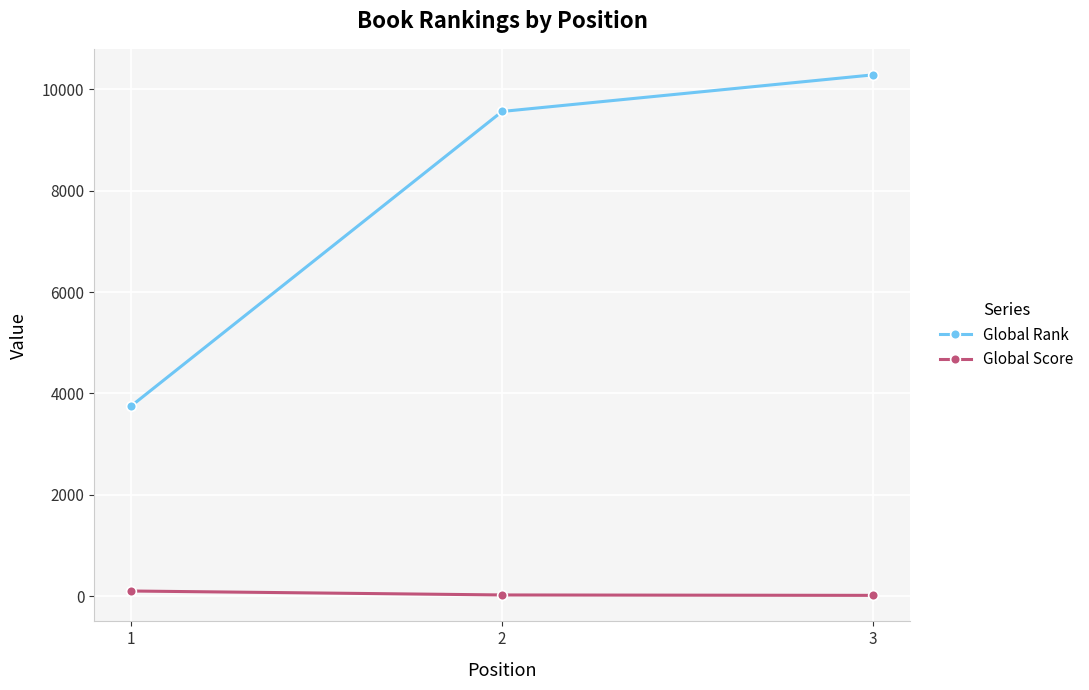

Rank the series by their average value, from lowest to highest.

Global Score, Global Rank